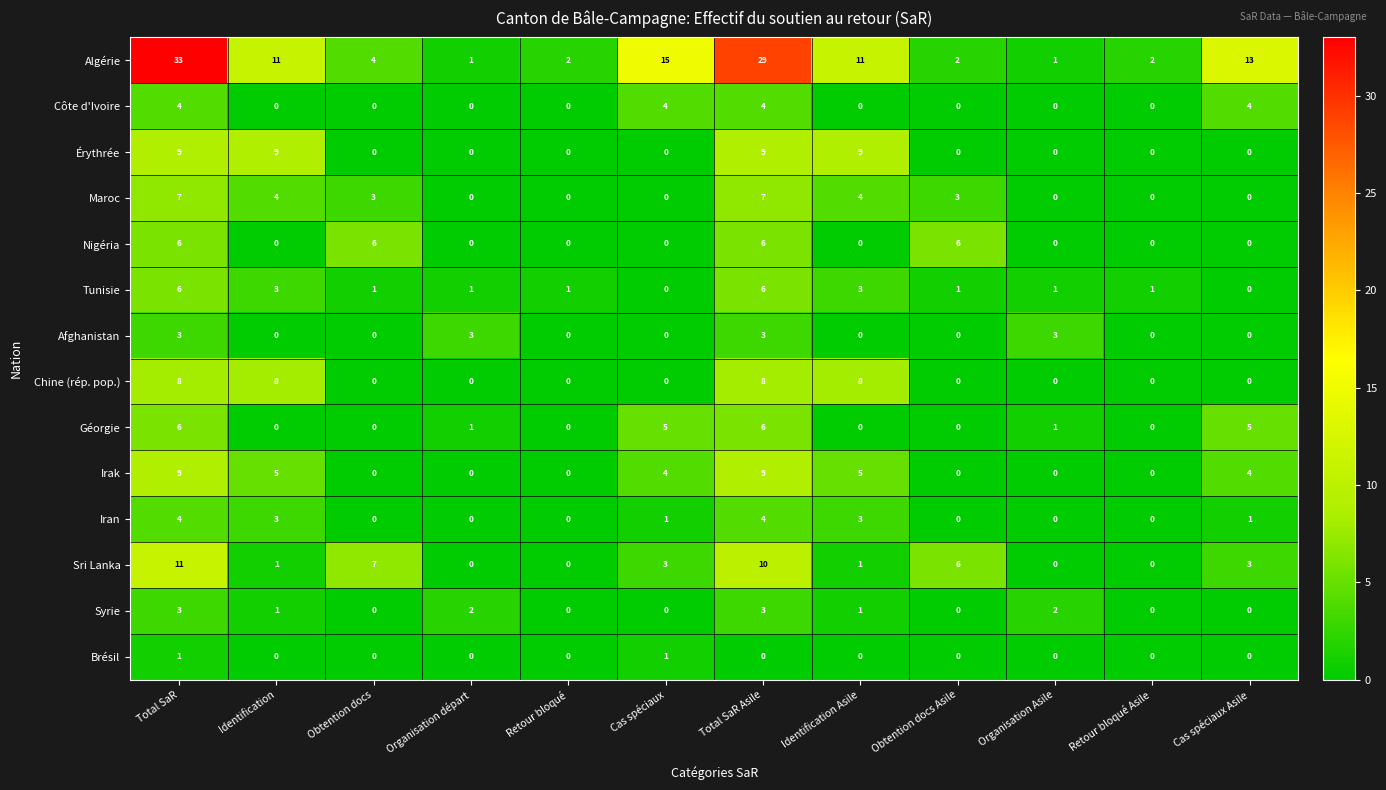

Which series has the largest total across all categories?

Algérie